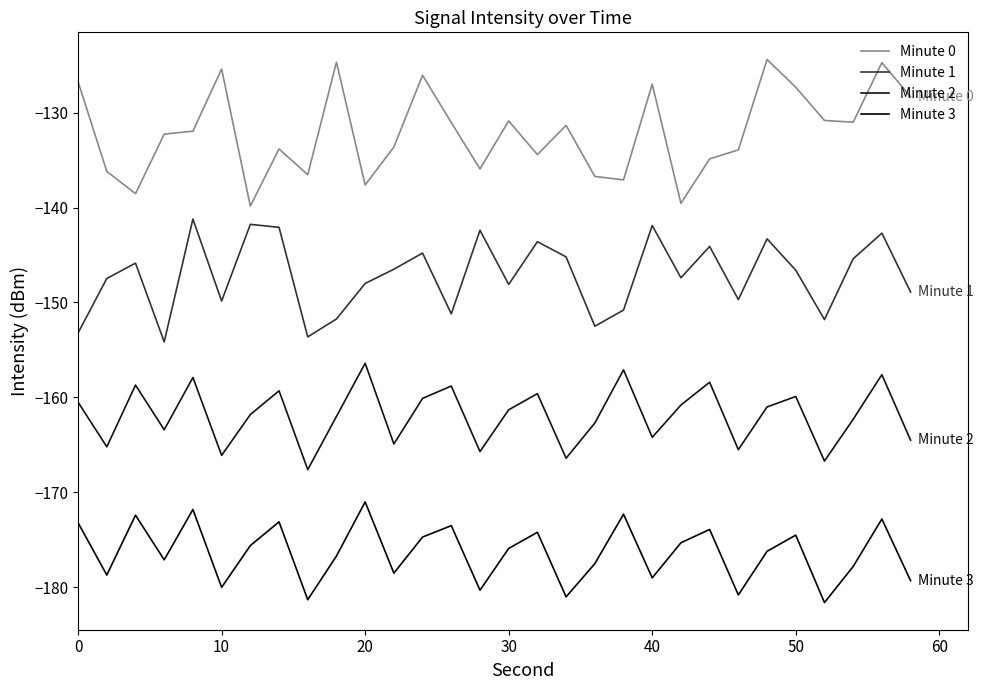

Does the chart display data point markers on the line(s)?

No